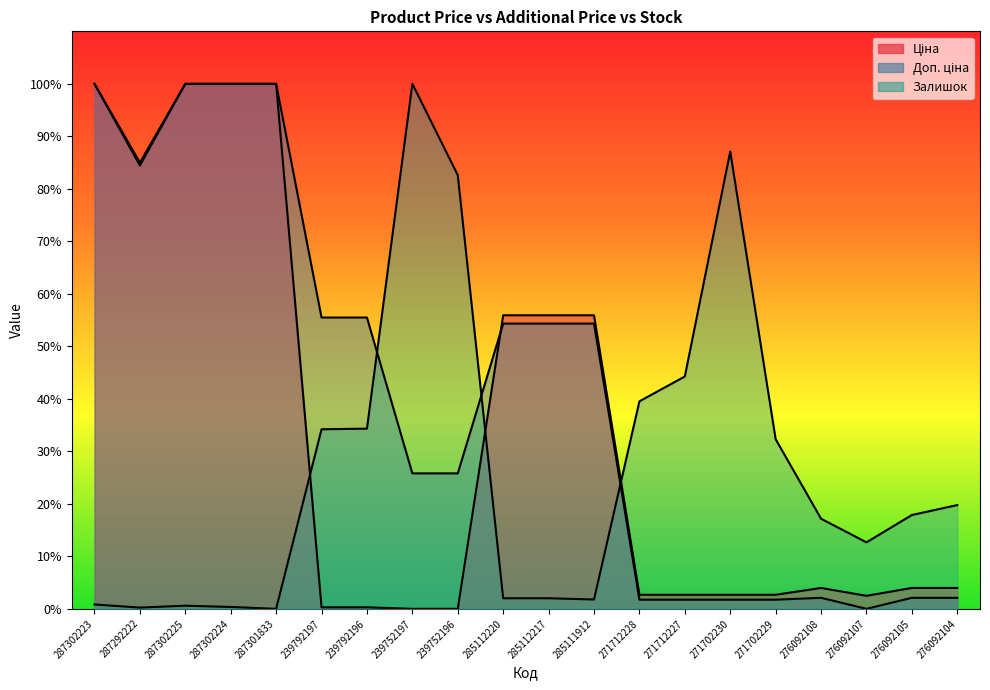

Does the chart have visible grid lines?

No